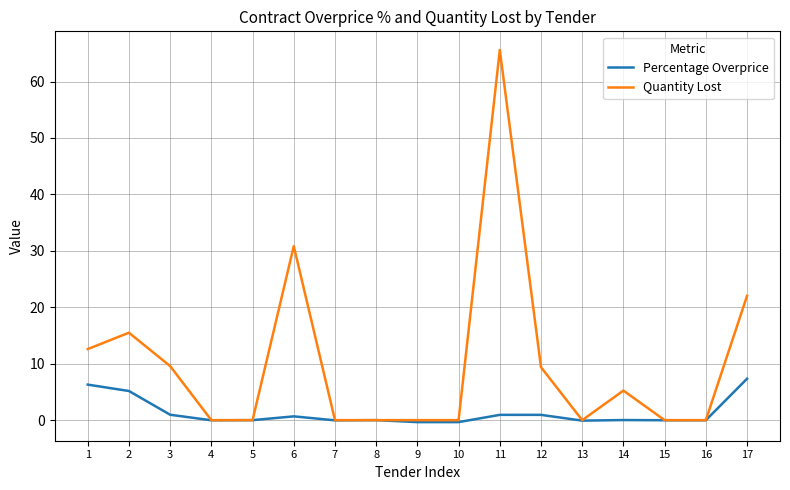

Is it true that Percentage Overprice equals -0.1 at 13?

True